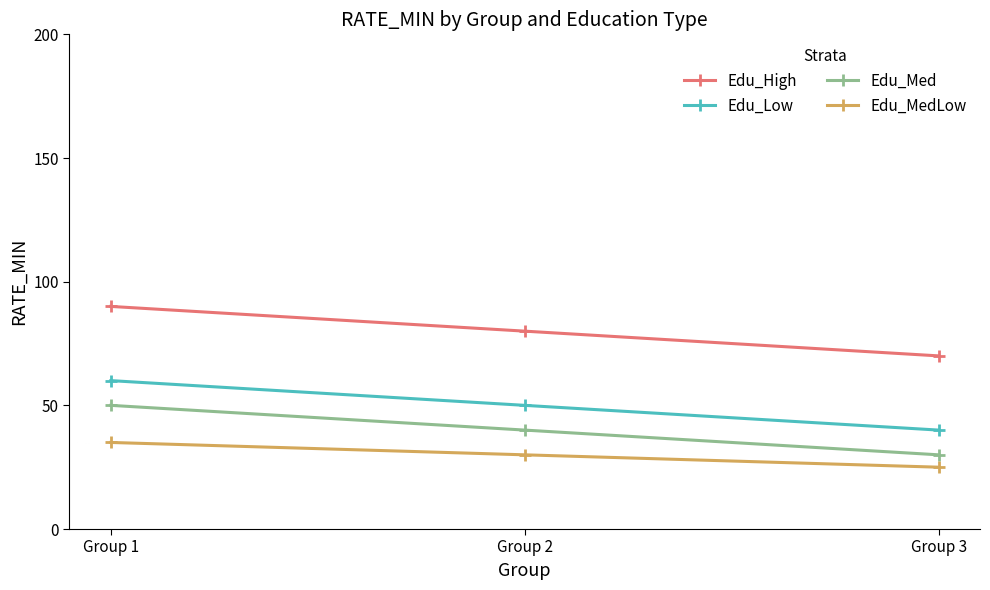

At which label does Edu_Low first exceed 50?

Group 1